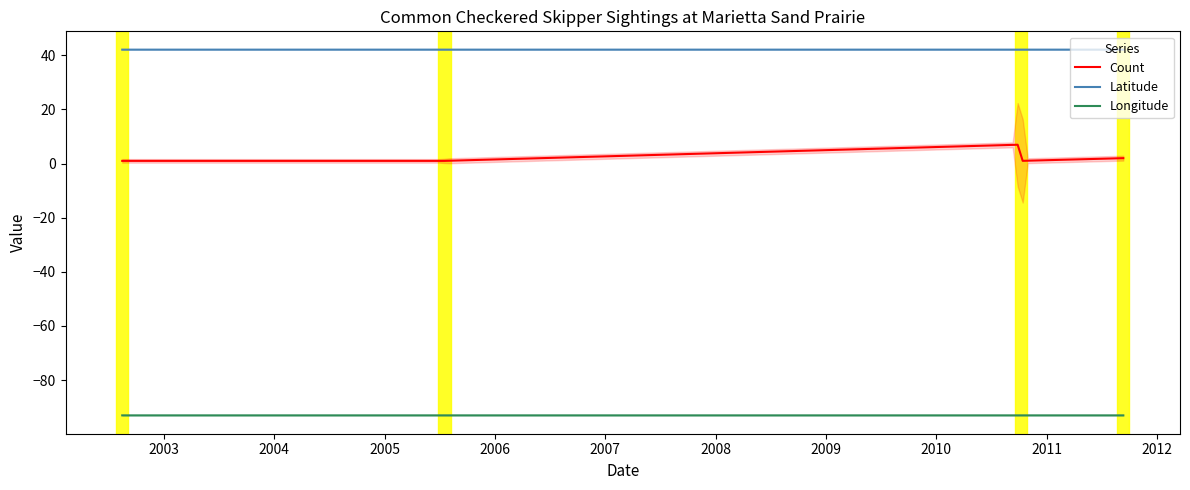

Count the number of data series in this chart.

3